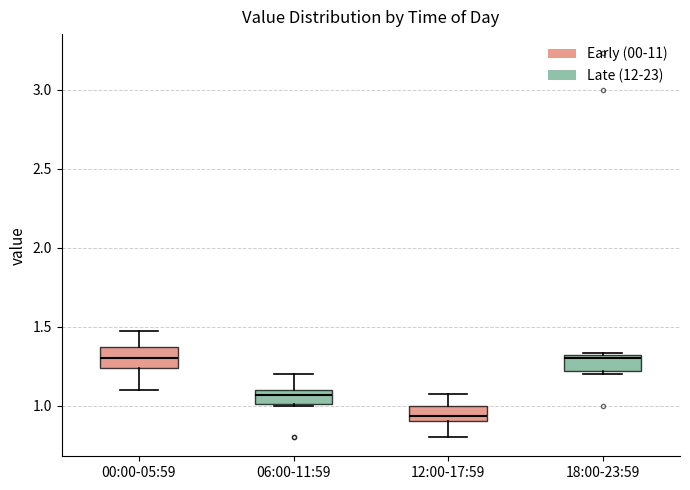

Reading left to right, read every box against the y-axis: the position of its median line, the range the box covers, and the ends of its whiskers. The values are not printed on the chart, so give them approximately, as read against the axis.

00:00-05:59: median 1.30, box 1.25 to 1.35, whiskers 1.10 to 1.45
06:00-11:59: median 1.05, box 1.00 to 1.10, whiskers 1.00 to 1.20
12:00-17:59: median 0.95, box 0.90 to 1.00, whiskers 0.80 to 1.05
18:00-23:59: median 1.30 (just below the box's upper edge), box 1.20 to 1.30, whiskers 1.20 (just below the box's lower edge) to 1.35